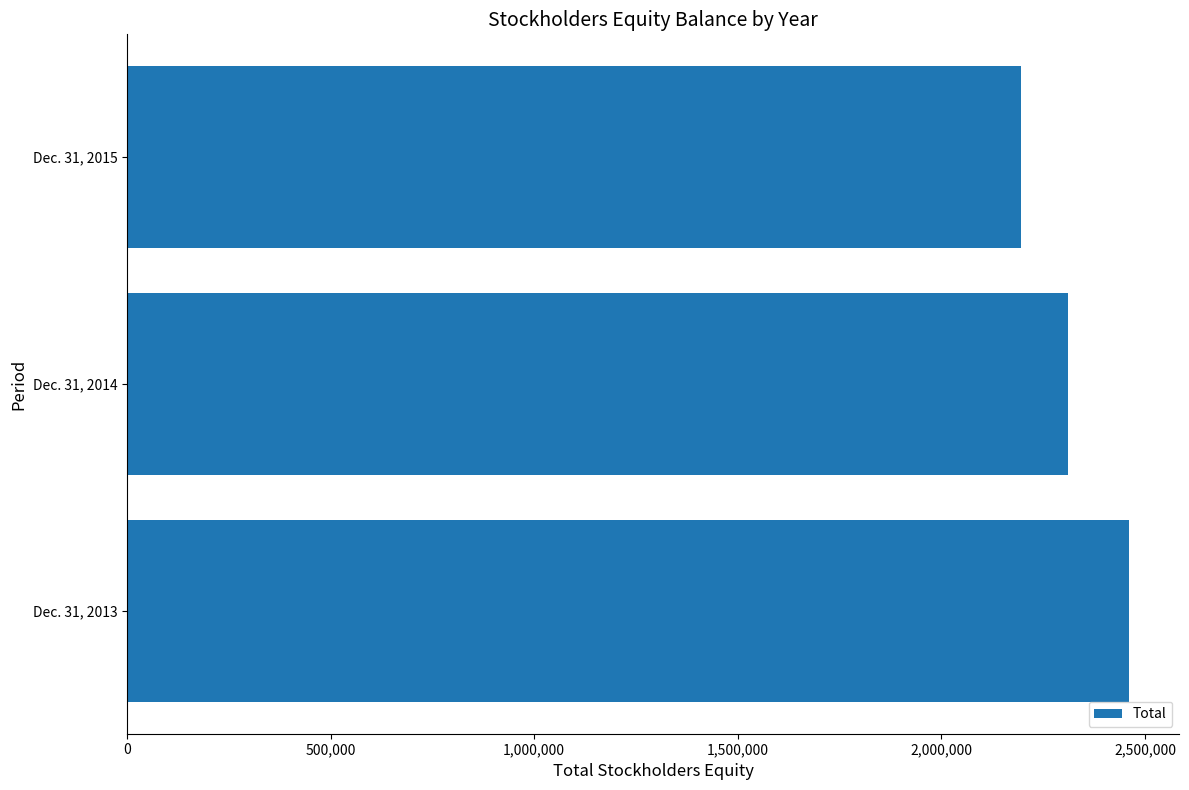

How many data points does each series have?

3